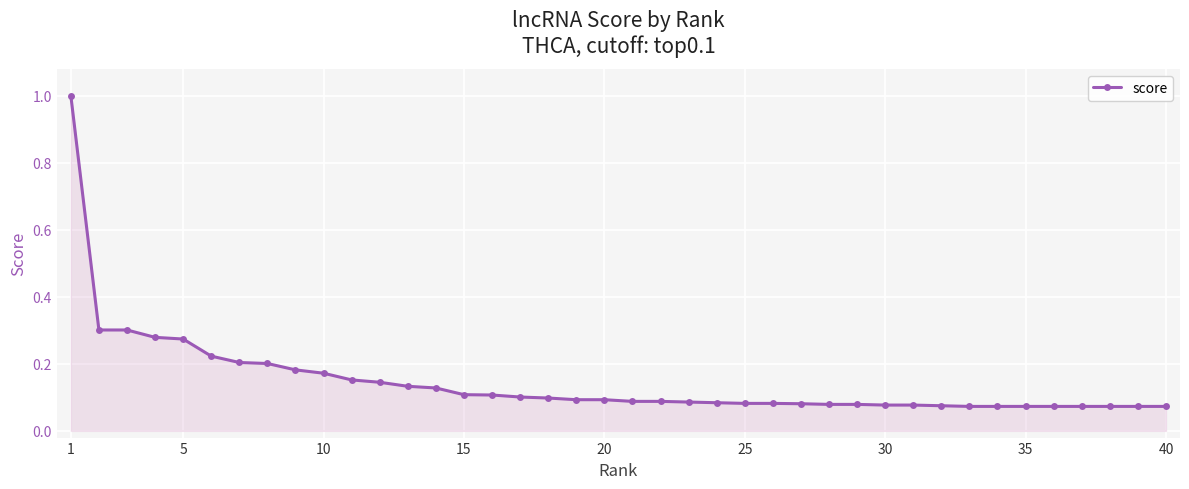

What is the maximum value shown in the chart?

1.0